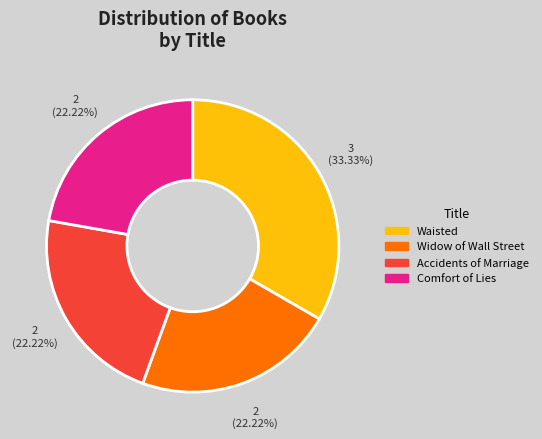

Does Waisted account for over 50% of the chart?

No